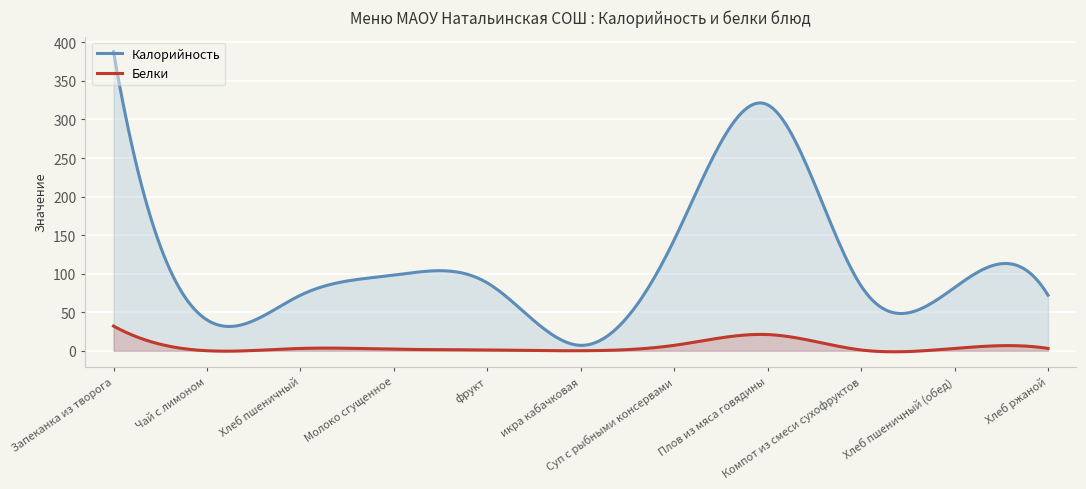

What is the label of the 11th point from the left?

Хлеб ржаной